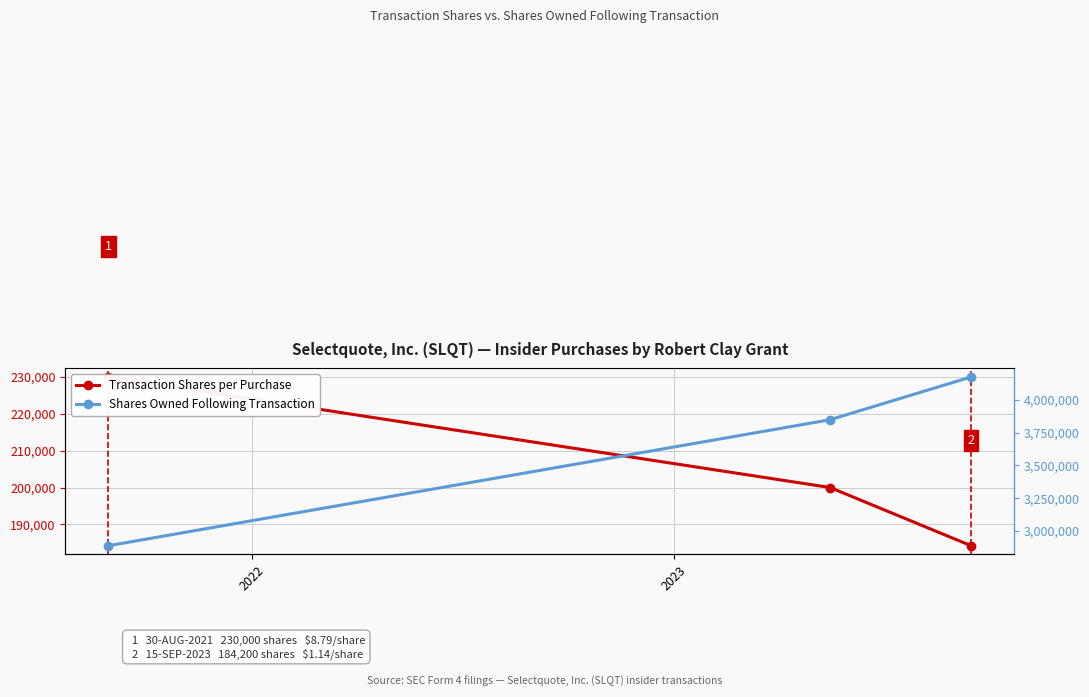

Does the chart have visible grid lines?

Yes